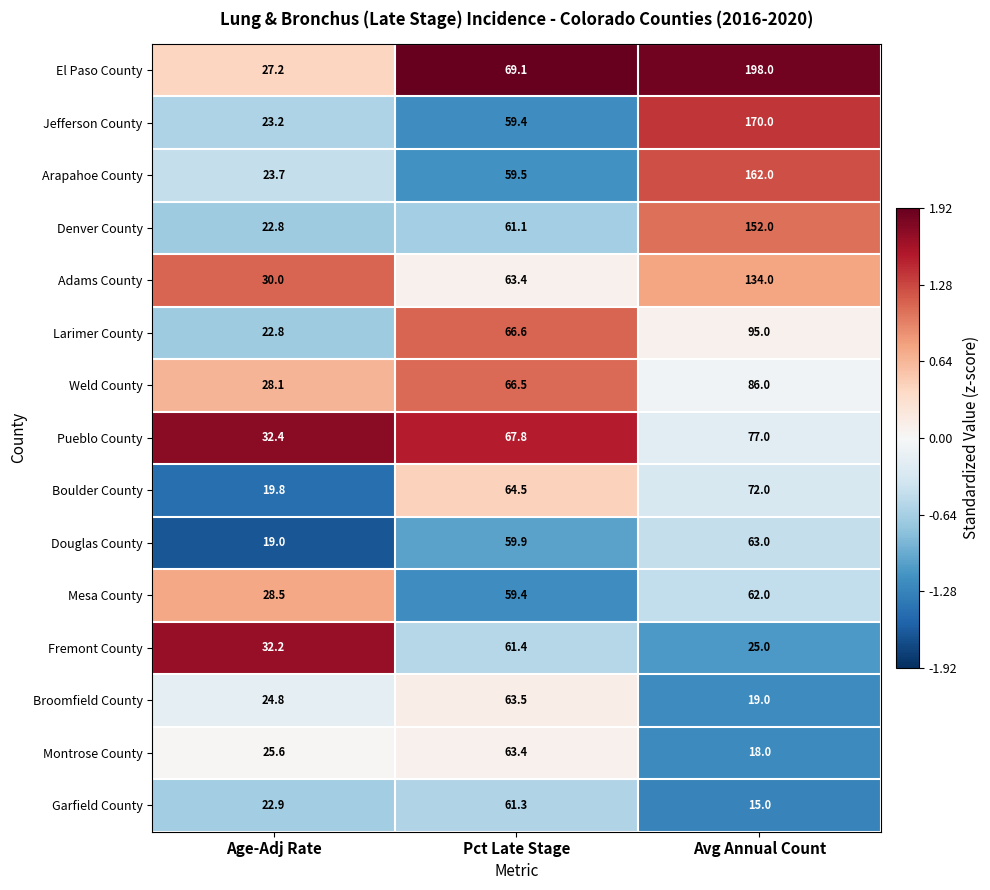

List the series in order of their peak value, highest first.

El Paso County, Jefferson County, Arapahoe County, Denver County, Adams County, Larimer County, Weld County, Pueblo County, Boulder County, Broomfield County, Montrose County, Douglas County, Mesa County, Fremont County, Garfield County